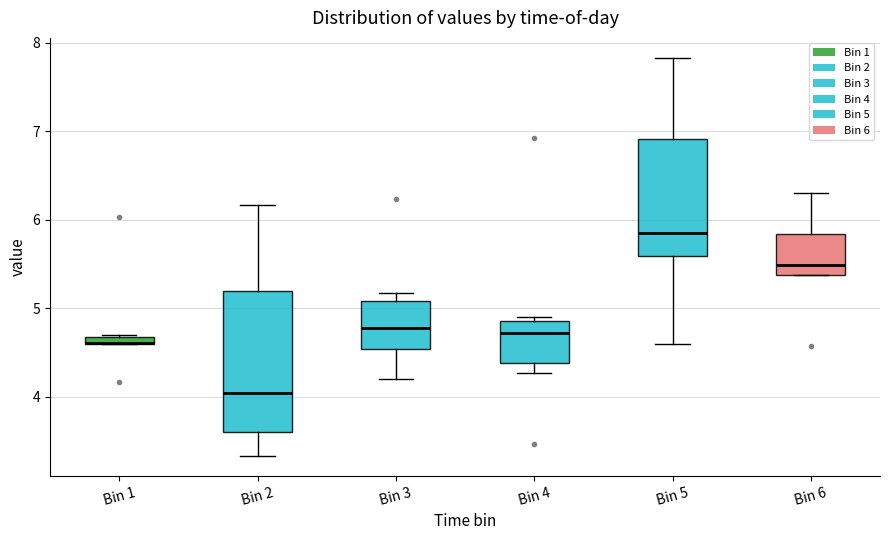

Comparing the boxes themselves (not the whiskers), which one is the tallest?

Bin 2